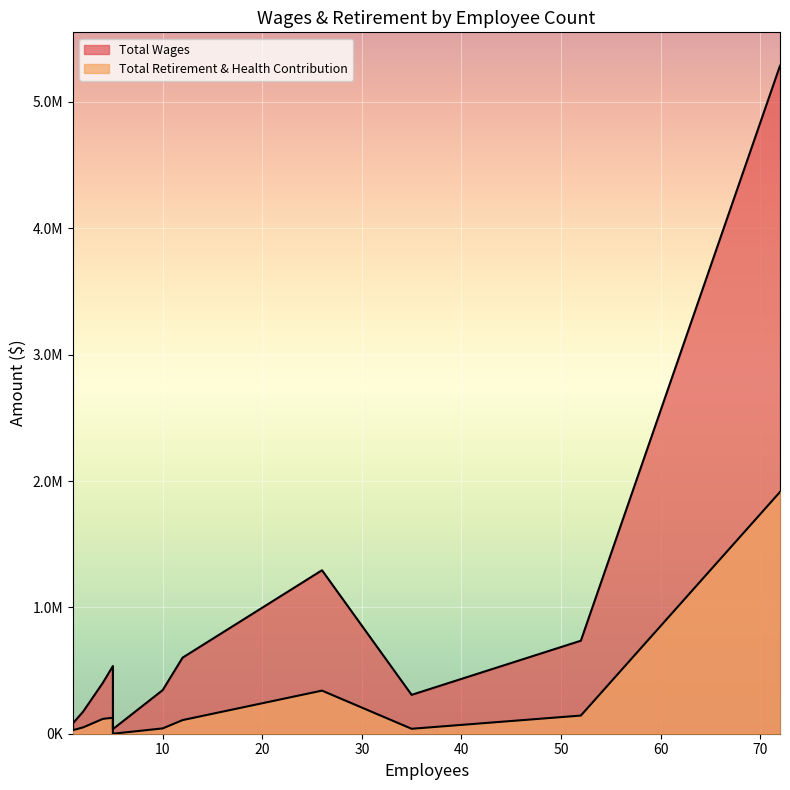

Which series has the widest spread of values?

Total Wages